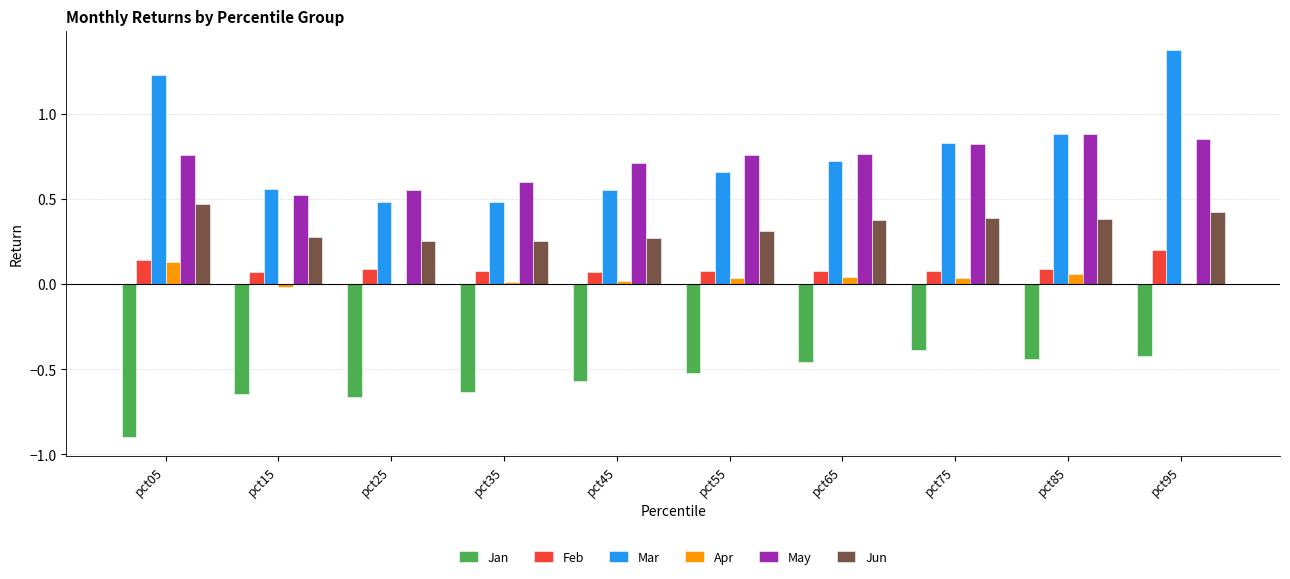

What is the sum of all Jan values?

-5.6